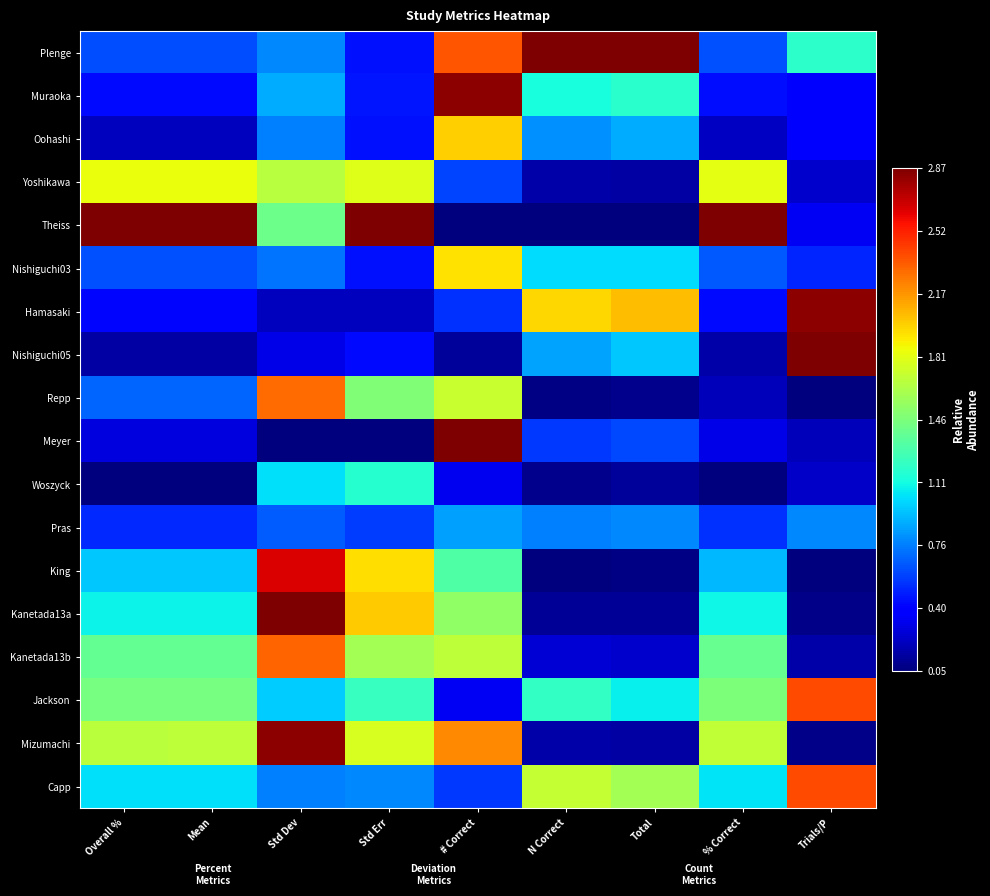

Reading right to left, what are all the values shown in this chart?

Plenge: Trials/P=0.4	% Correct=0.2	Total=1.0	N Correct=1.0	# Correct=0.8	Std Err=0.1	Std Dev=0.3	Mean=0.2	Overall %=0.2
Muraoka: Trials/P=0.1	% Correct=0.1	Total=0.4	N Correct=0.4	# Correct=1.0	Std Err=0.1	Std Dev=0.3	Mean=0.1	Overall %=0.1
Oohashi: Trials/P=0.1	% Correct=0.1	Total=0.3	N Correct=0.3	# Correct=0.7	Std Err=0.1	Std Dev=0.3	Mean=0.1	Overall %=0.1
Yoshikawa: Trials/P=0.1	% Correct=0.6	Total=0.0	N Correct=0.0	# Correct=0.2	Std Err=0.6	Std Dev=0.6	Mean=0.6	Overall %=0.6
Theiss: Trials/P=0.1	% Correct=1.0	Total=0.0	N Correct=0.0	# Correct=0.0	Std Err=1.0	Std Dev=0.5	Mean=1.0	Overall %=1.0
Nishiguchi03: Trials/P=0.2	% Correct=0.2	Total=0.3	N Correct=0.3	# Correct=0.7	Std Err=0.1	Std Dev=0.2	Mean=0.2	Overall %=0.2
Hamasaki: Trials/P=1.0	% Correct=0.1	Total=0.7	N Correct=0.7	# Correct=0.2	Std Err=0.1	Std Dev=0.1	Mean=0.1	Overall %=0.1
Nishiguchi05: Trials/P=1.0	% Correct=0.0	Total=0.3	N Correct=0.3	# Correct=0.0	Std Err=0.1	Std Dev=0.1	Mean=0.0	Overall %=0.0
Repp: Trials/P=0.0	% Correct=0.1	Total=0.0	N Correct=0.0	# Correct=0.6	Std Err=0.5	Std Dev=0.8	Mean=0.2	Overall %=0.2
Meyer: Trials/P=0.1	% Correct=0.1	Total=0.2	N Correct=0.2	# Correct=1.0	Std Err=0.0	Std Dev=0.0	Mean=0.1	Overall %=0.1
Woszyck: Trials/P=0.1	% Correct=0.0	Total=0.0	N Correct=0.0	# Correct=0.1	Std Err=0.4	Std Dev=0.3	Mean=0.0	Overall %=0.0
Pras: Trials/P=0.3	% Correct=0.2	Total=0.3	N Correct=0.3	# Correct=0.3	Std Err=0.2	Std Dev=0.2	Mean=0.2	Overall %=0.2
King: Trials/P=0.0	% Correct=0.3	Total=0.0	N Correct=0.0	# Correct=0.4	Std Err=0.7	Std Dev=0.9	Mean=0.3	Overall %=0.3
Kanetada13a: Trials/P=0.0	% Correct=0.4	Total=0.0	N Correct=0.0	# Correct=0.5	Std Err=0.7	Std Dev=1.0	Mean=0.4	Overall %=0.4
Kanetada13b: Trials/P=0.0	% Correct=0.5	Total=0.1	N Correct=0.1	# Correct=0.6	Std Err=0.5	Std Dev=0.8	Mean=0.5	Overall %=0.5
Jackson: Trials/P=0.8	% Correct=0.5	Total=0.4	N Correct=0.4	# Correct=0.1	Std Err=0.4	Std Dev=0.3	Mean=0.5	Overall %=0.5
Mizumachi: Trials/P=0.0	% Correct=0.6	Total=0.0	N Correct=0.0	# Correct=0.8	Std Err=0.6	Std Dev=1.0	Mean=0.6	Overall %=0.6
Capp: Trials/P=0.8	% Correct=0.4	Total=0.5	N Correct=0.6	# Correct=0.2	Std Err=0.3	Std Dev=0.3	Mean=0.3	Overall %=0.3